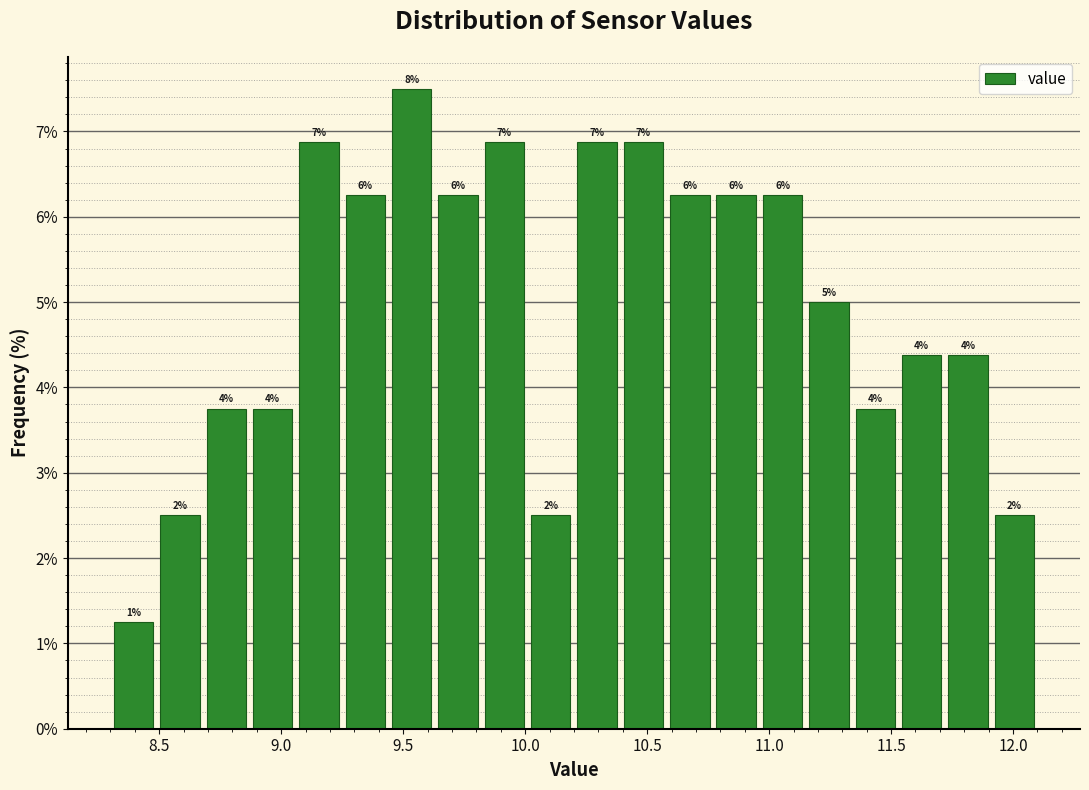

Read against the x-axis, roughly where is the centre of the tallest bar?

9.55